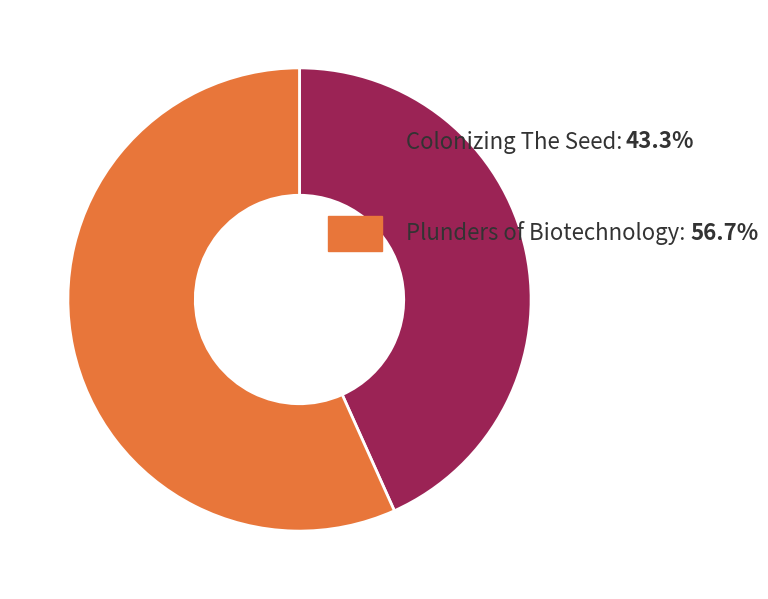

Does any single category account for the majority?

Yes